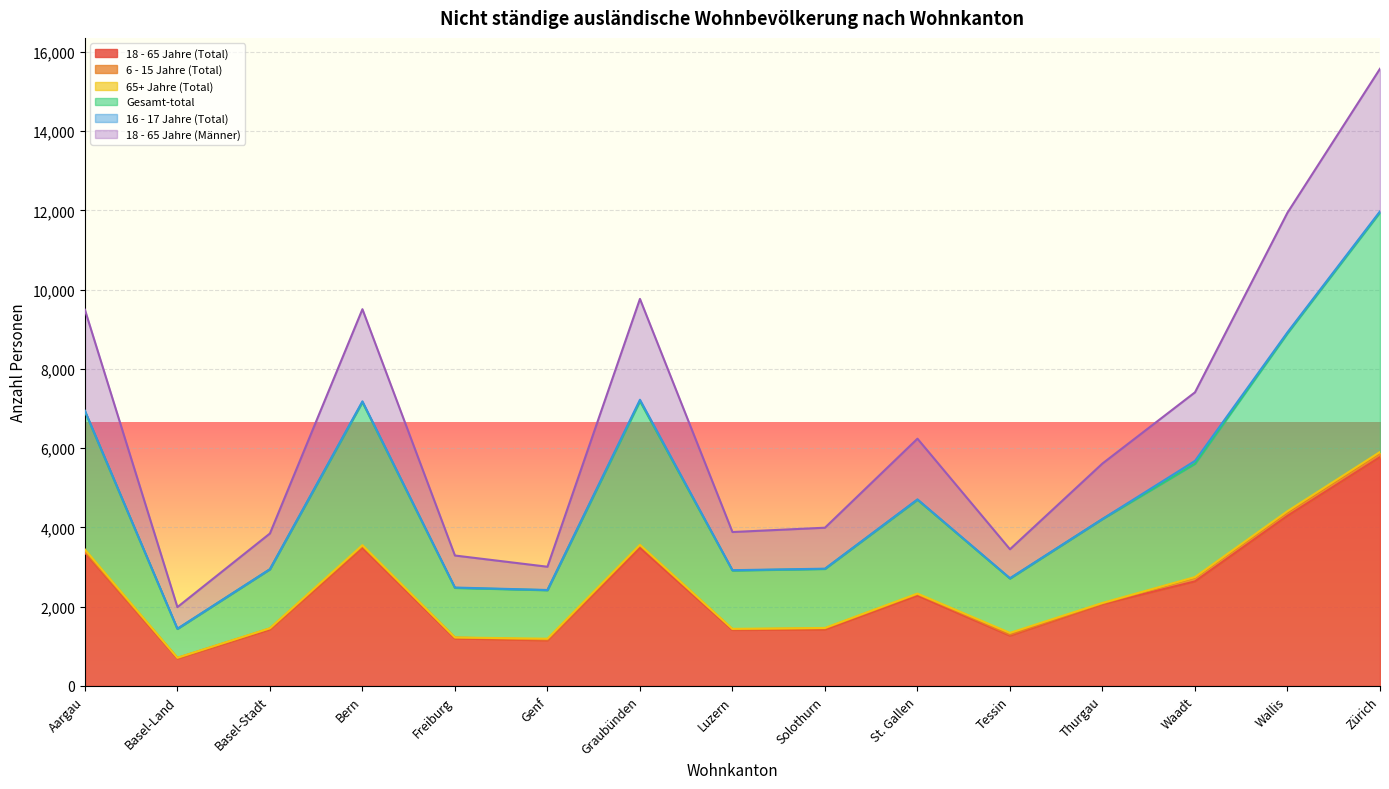

At which category is the sum across all series the highest?

Zürich